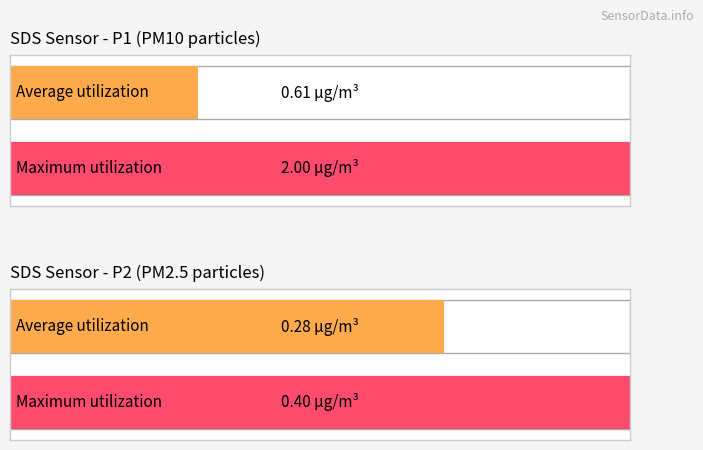

List the series in order of their peak value, highest first.

SDS_P1, SDS_P2